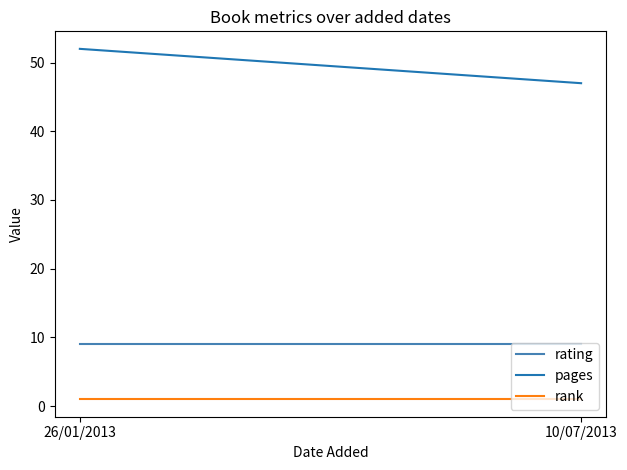

Does the chart display data point markers on the line(s)?

No